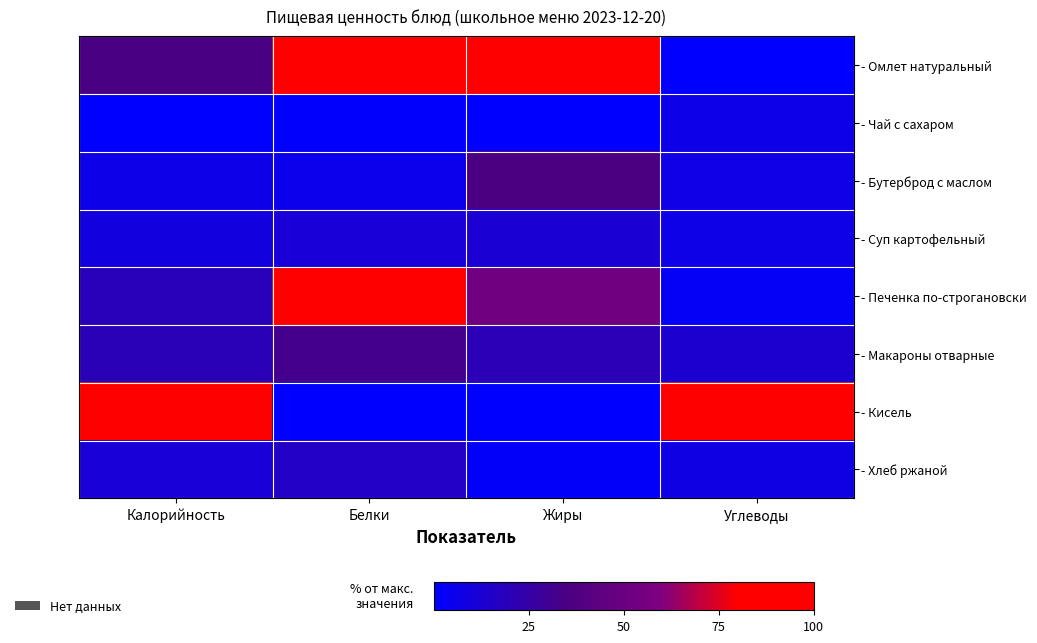

Which category has the lowest value across all series?

Углеводы